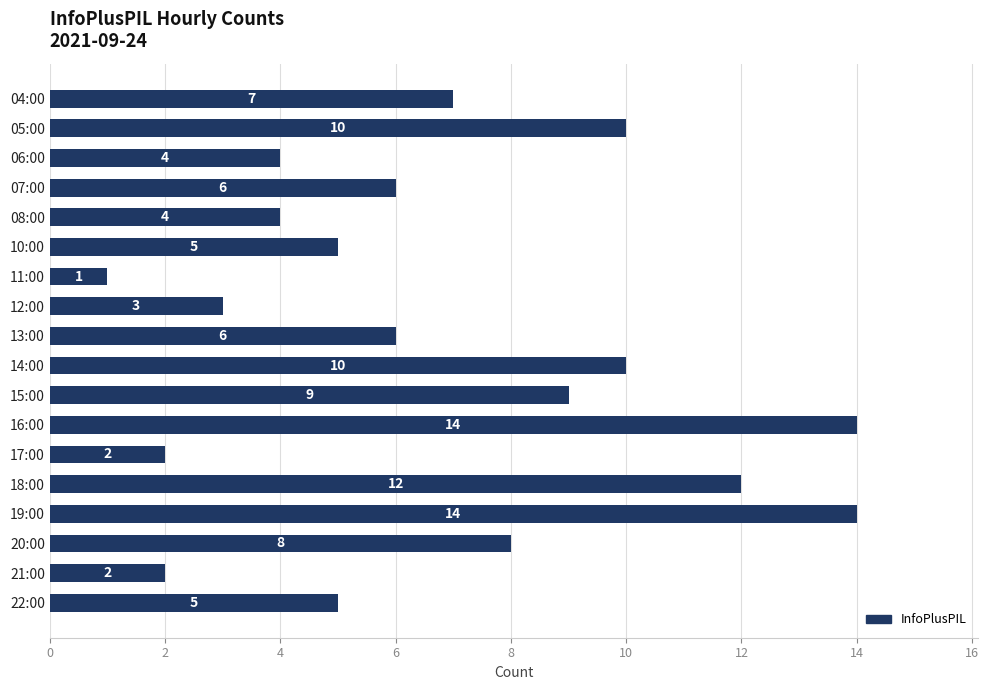

True or false: the data shows 1 at 17:00.

False